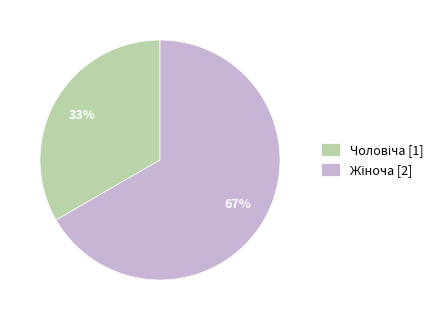

To the nearest percent, what is the average slice percentage?

50%